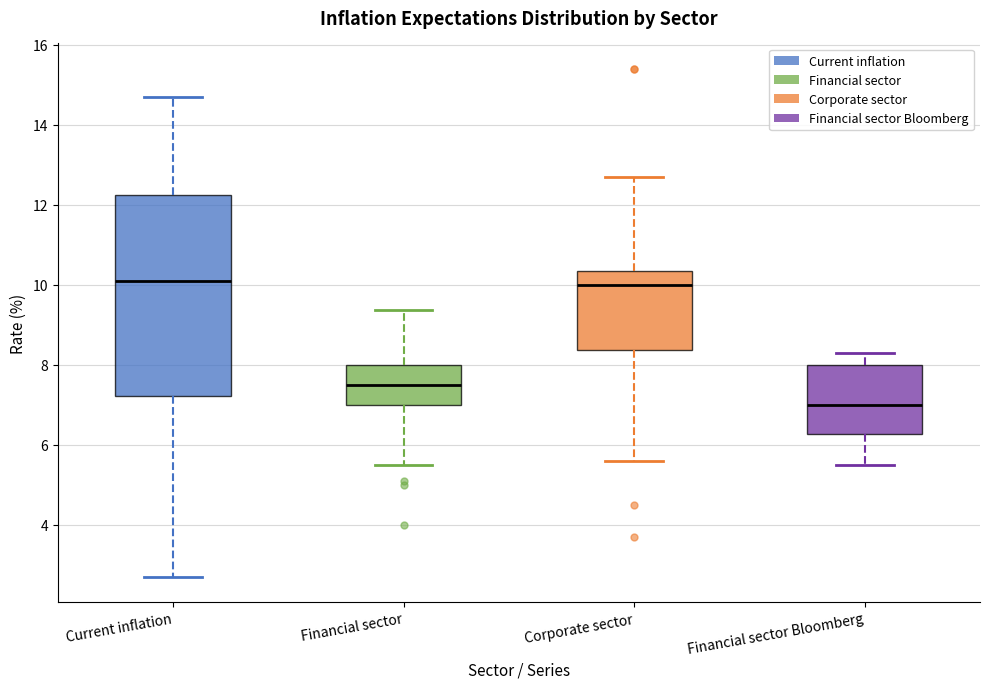

Where is the lower edge of the box for Current inflation on the y-axis? The values are not printed on the chart, so give them approximately, as read against the axis.

7.2